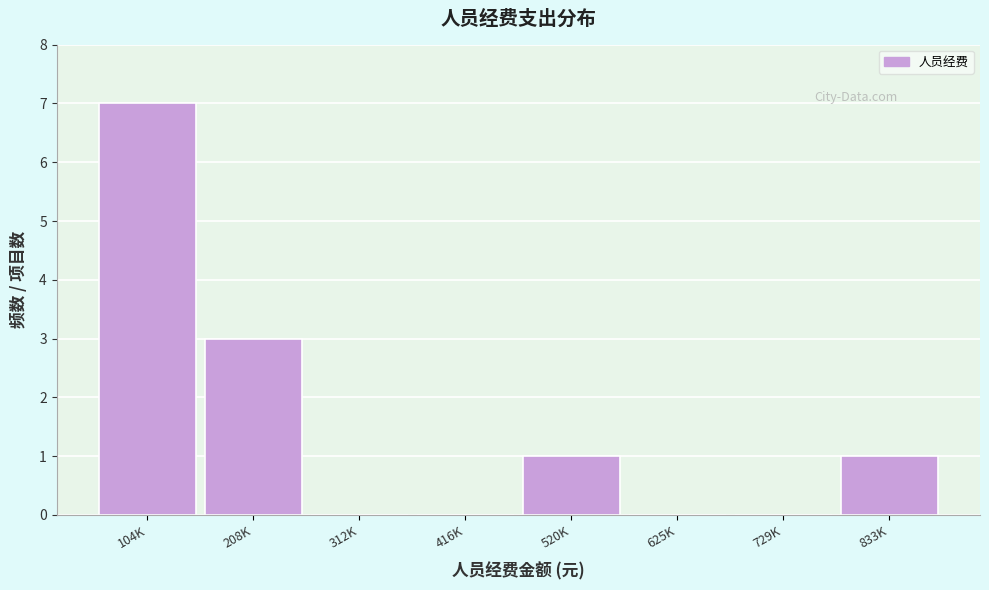

Reading left to right, list all the values displayed in this chart.

104K=7	208K=3	312K=0	416K=0	520K=1	625K=0	729K=0	833K=1